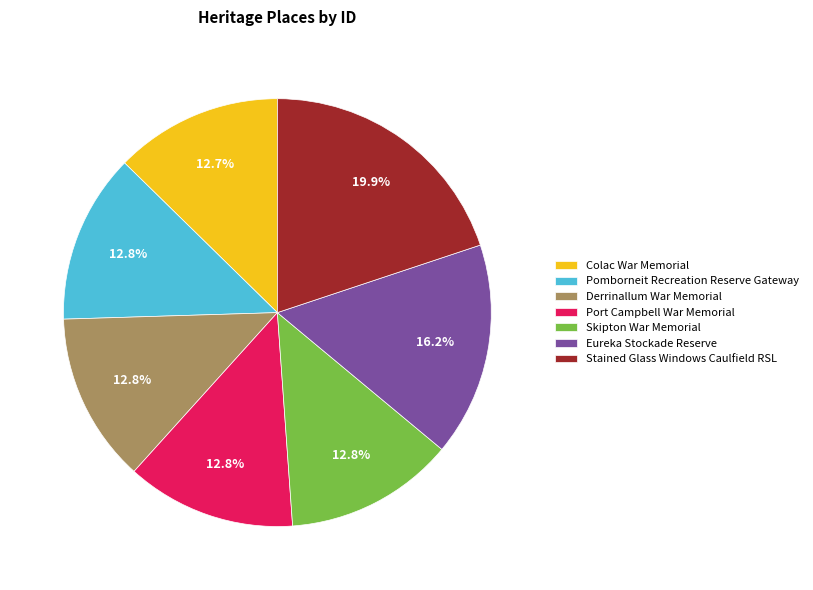

What is the ratio of the value at Pomborneit Recreation Reserve Gateway to the value at Port Campbell War Memorial?

1.0